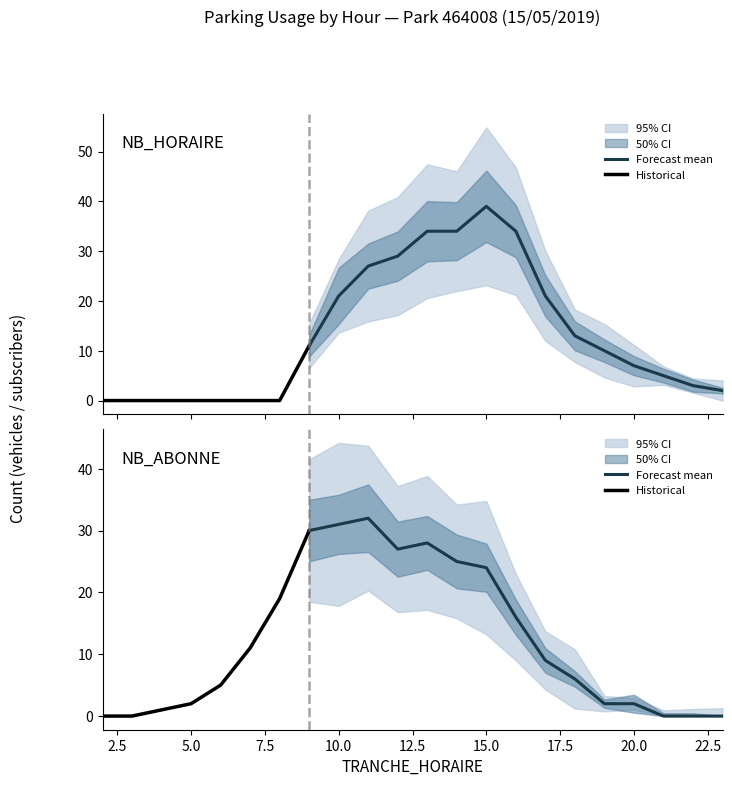

Read the NB_HORAIRE value at 14.

34